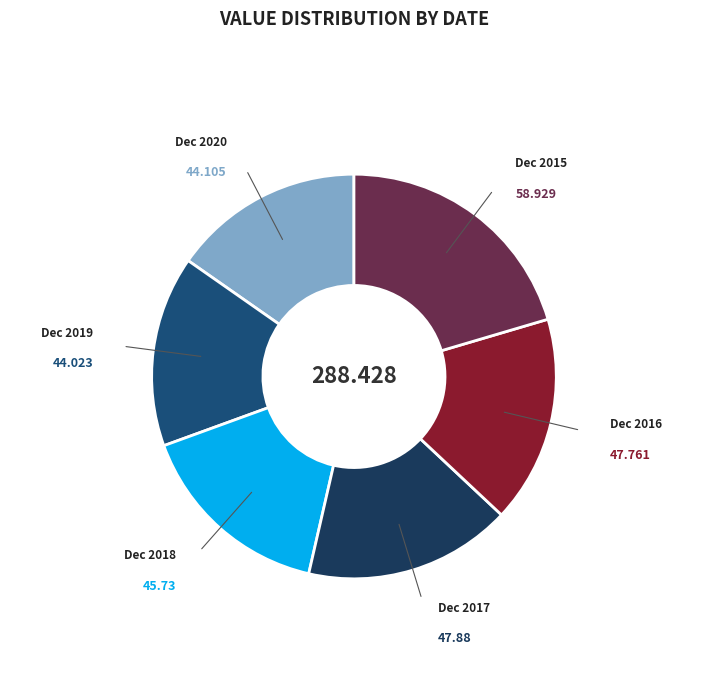

Is the sum of Dec 2015 and Dec 2018 greater than half?

No